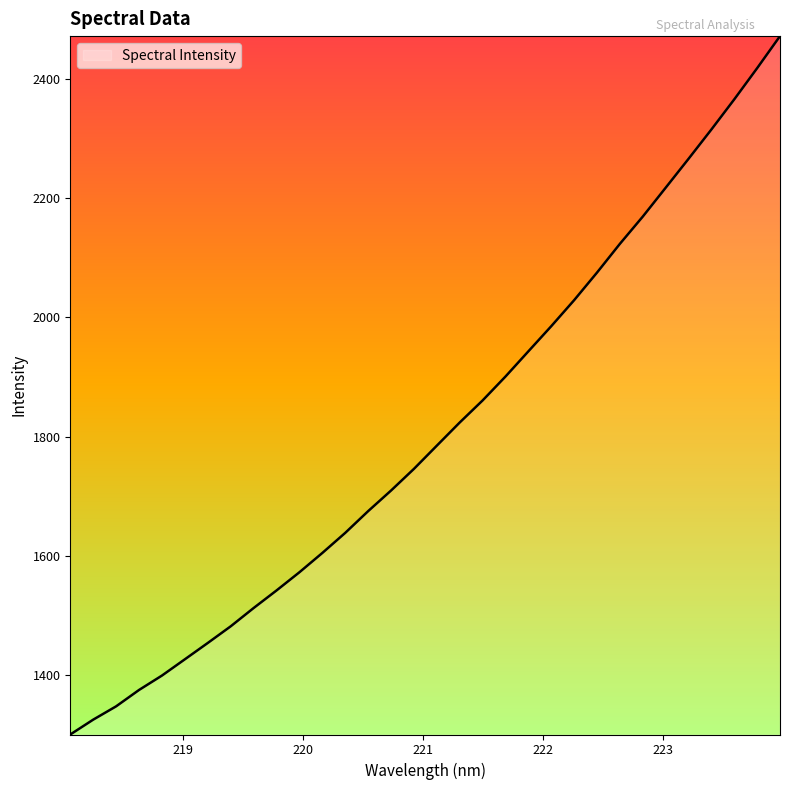

What is the minimum value shown in the chart?

1300.1